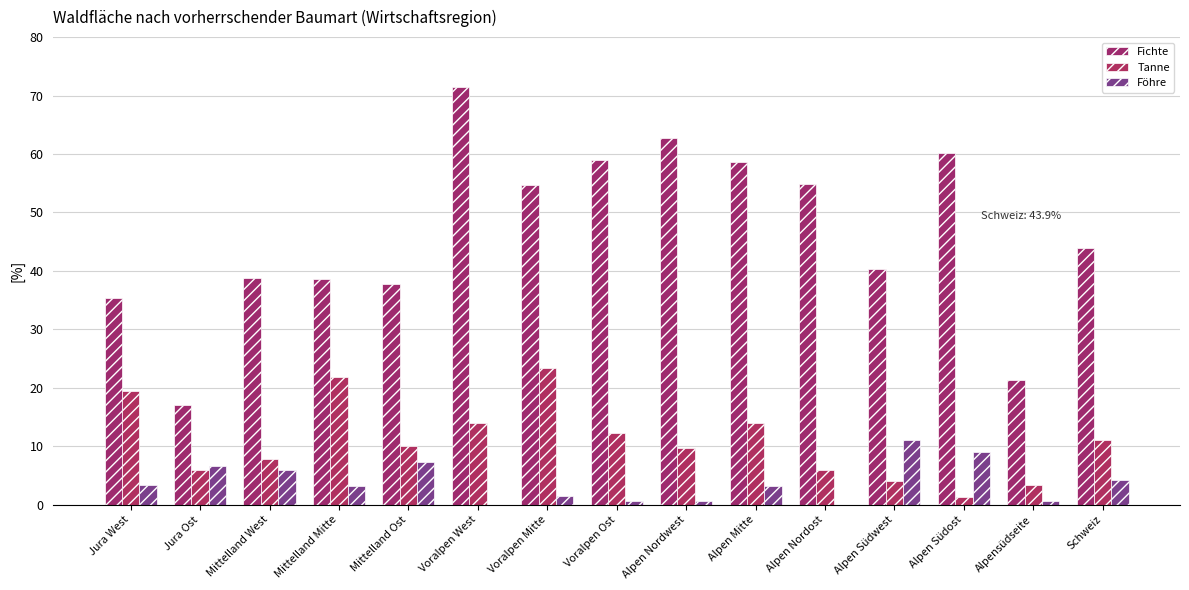

Count the number of data series in this chart.

3